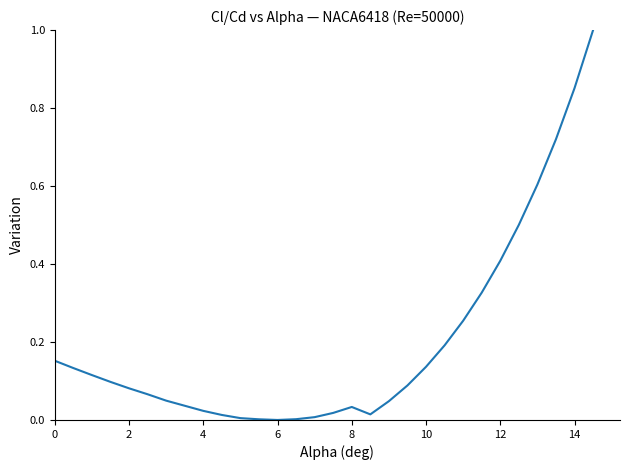

What is the maximum value shown in the chart?

1.0